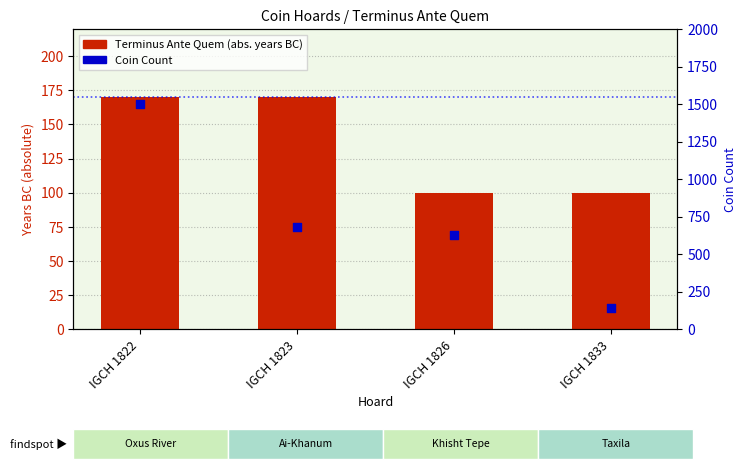

Which series reaches the maximum Y coordinate?

Coin Count